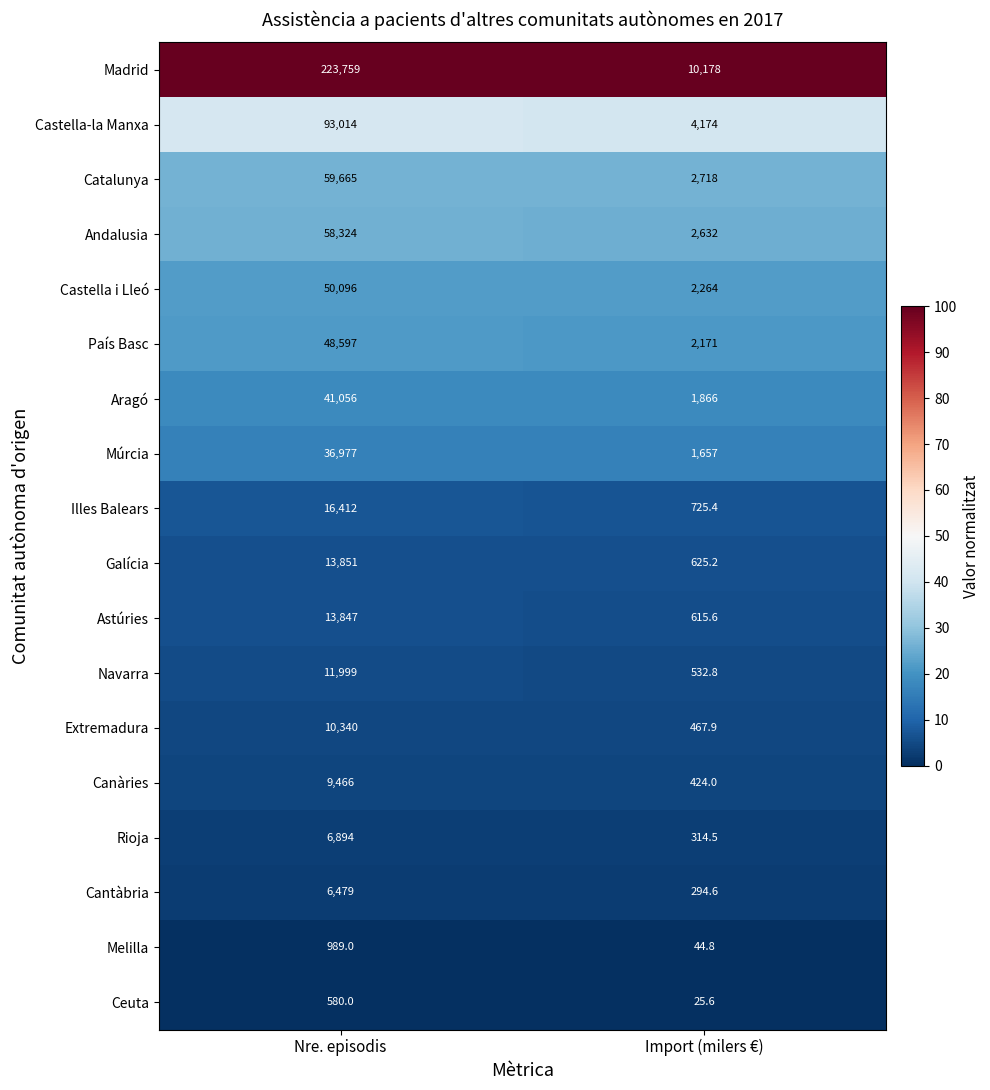

Is it true that Ceuta equals 11.4 at Import (milers €)?

False